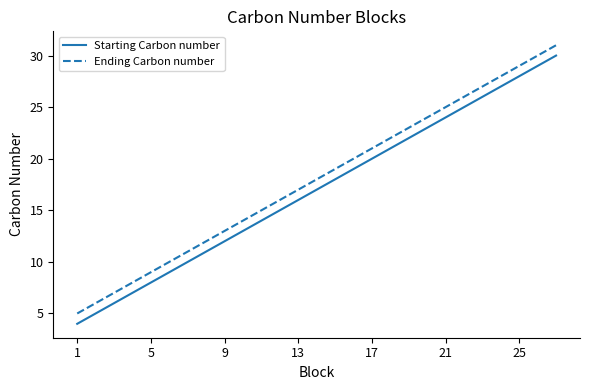

What is the greatest value displayed?

31